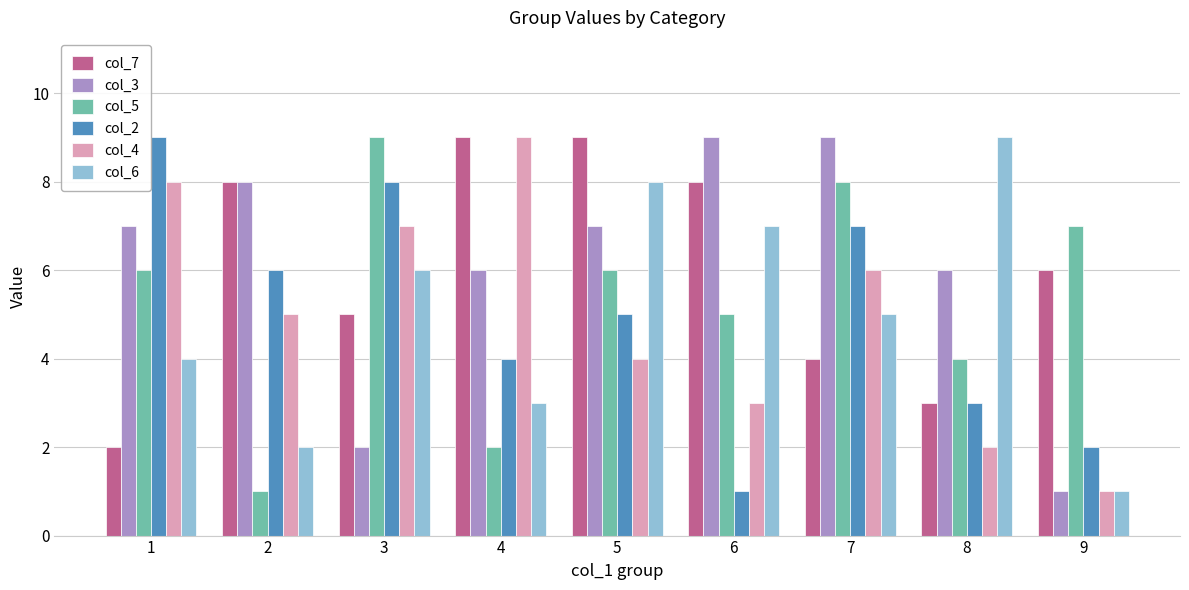

Is the value of col_5 at 6 greater than the value of col_7 at 9?

No